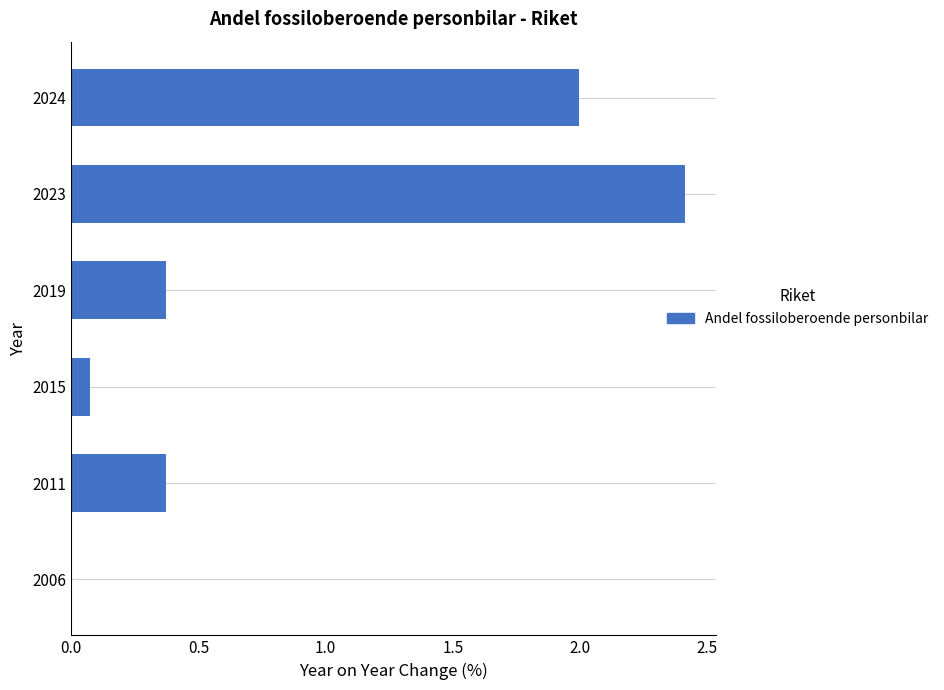

What is the maximum value shown in the chart?

2.4